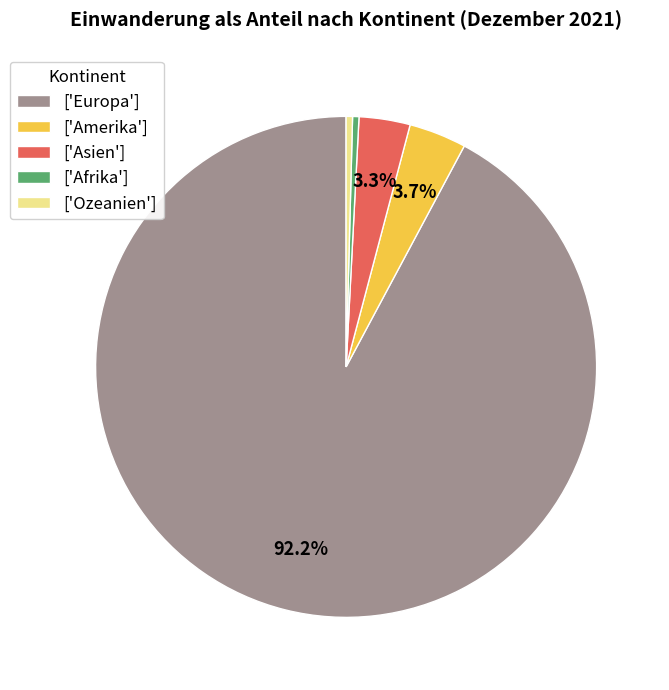

What is the majority slice?

['Europa']